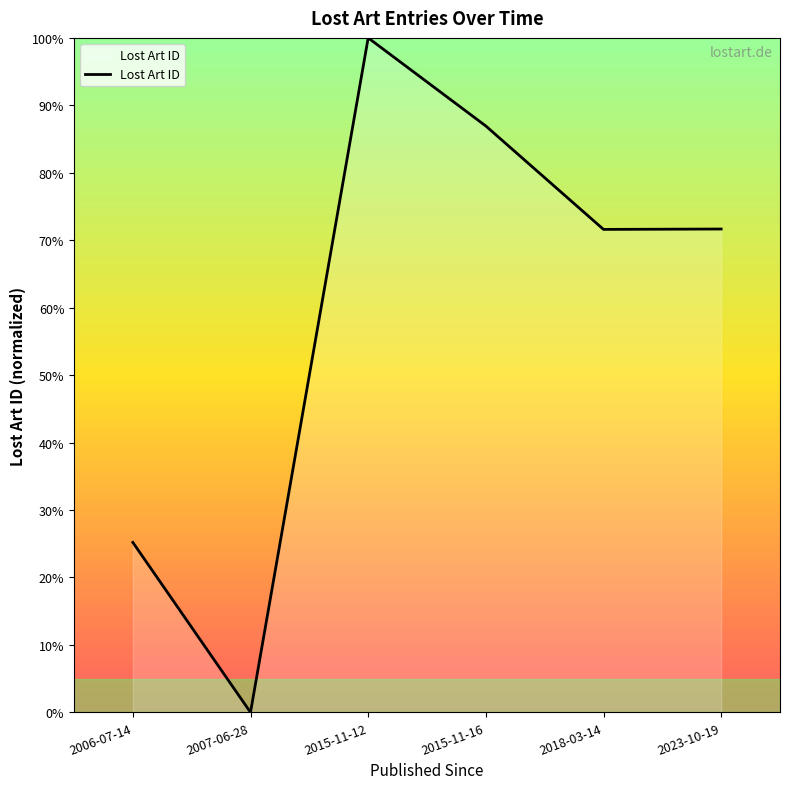

What position from the right is 2023-10-19?

1